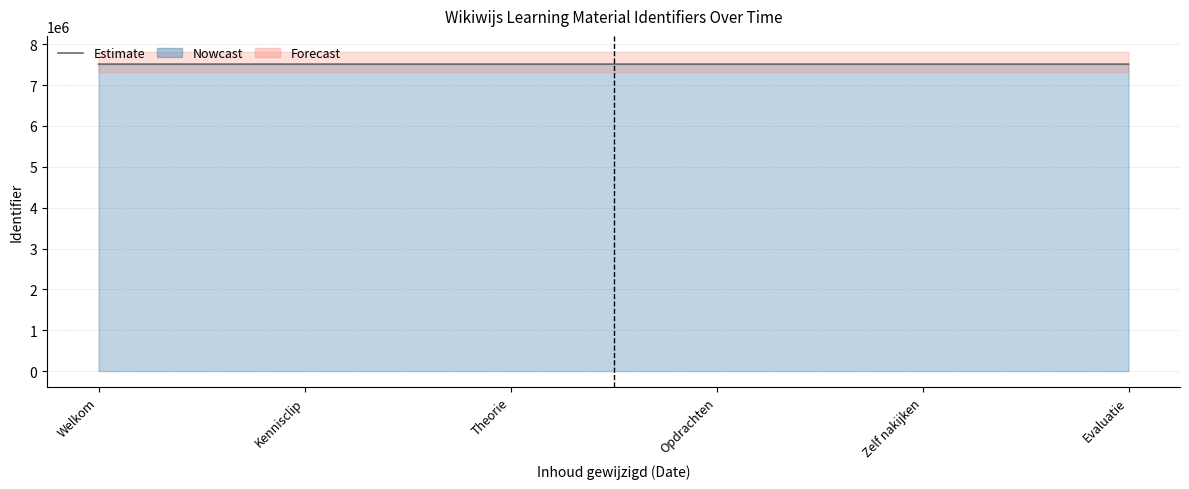

What is the difference between the values at Evaluatie and Kennisclip?

8